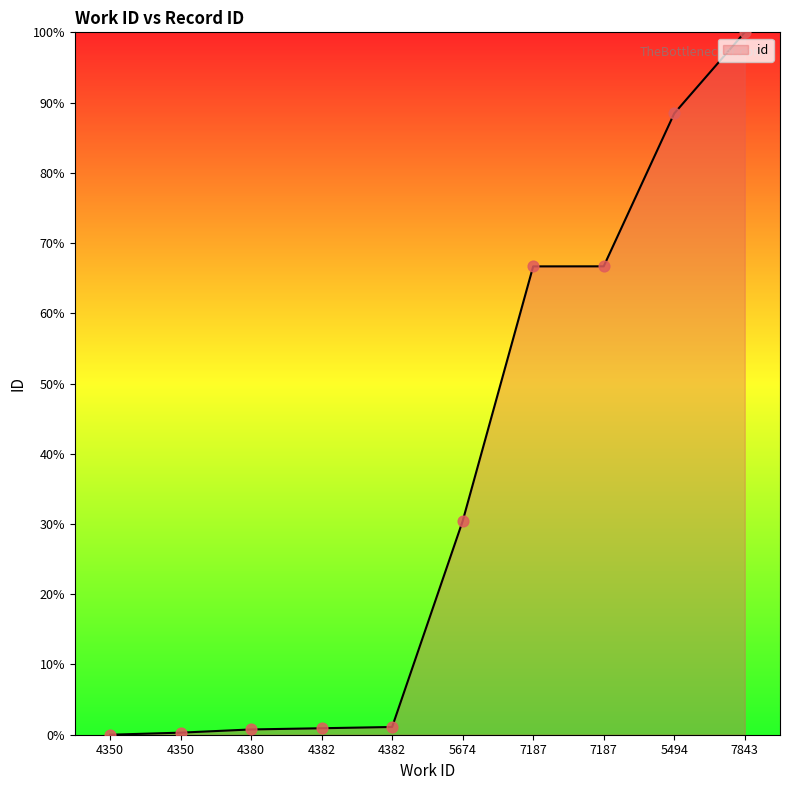

How many lines are shown in the chart?

1